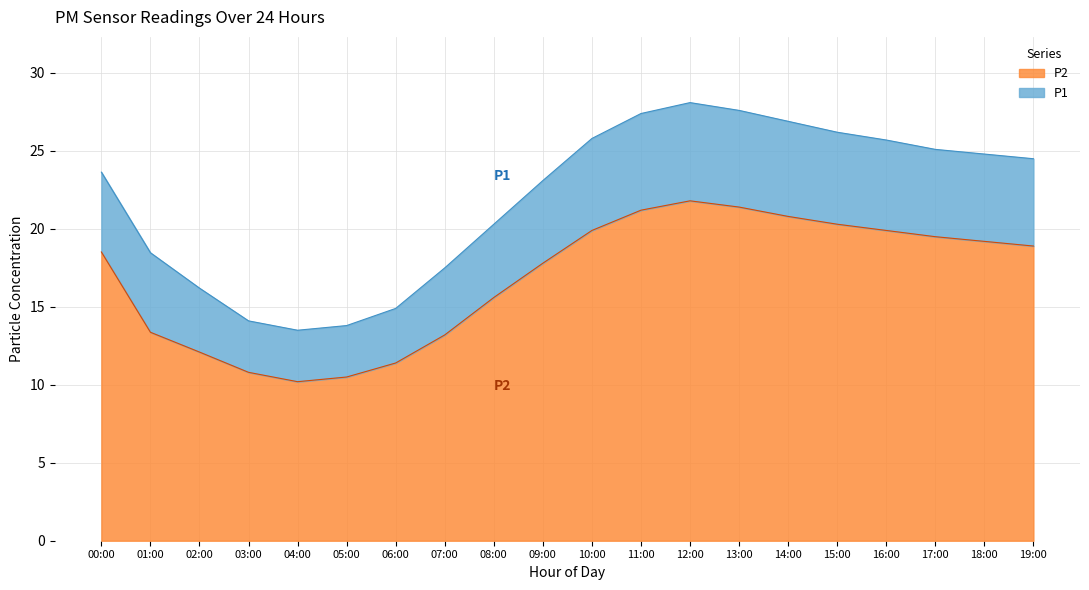

Reading left to right, list all the values displayed in this chart.

P1: 23.6	18.5	16.2	14.1	13.5	13.8	14.9	17.5	20.3	23.1	25.8	27.4	28.1	27.6	26.9	26.2	25.7	25.1	24.8	24.5
P2: 18.5	13.4	12.1	10.8	10.2	10.5	11.4	13.2	15.6	17.8	19.9	21.2	21.8	21.4	20.8	20.3	19.9	19.5	19.2	18.9